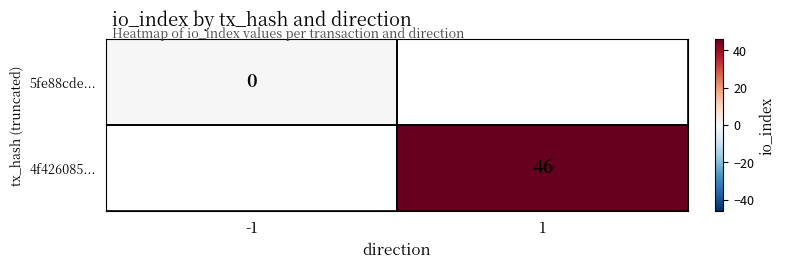

The value of 4f426085... at 1 is 46. True or false?

True